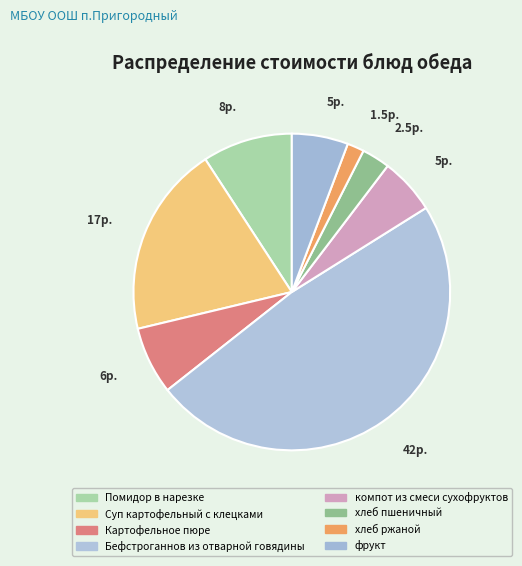

To the nearest percent, what is the combined percentage of Помидор в нарезке and Бефстроганнов из отварной говядины?

57%